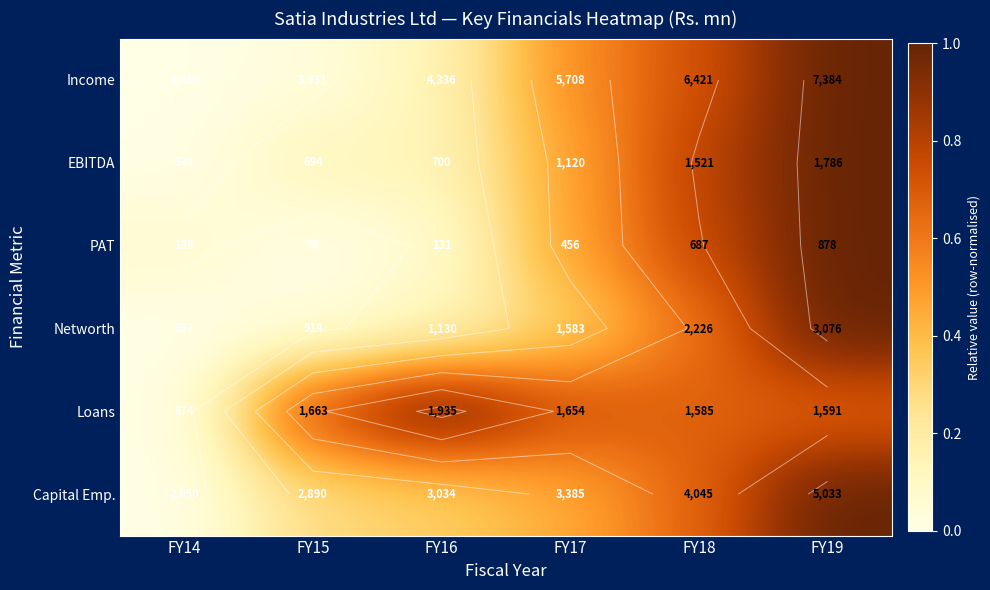

The Loans series shows 0.3 at FY19. True or false?

False